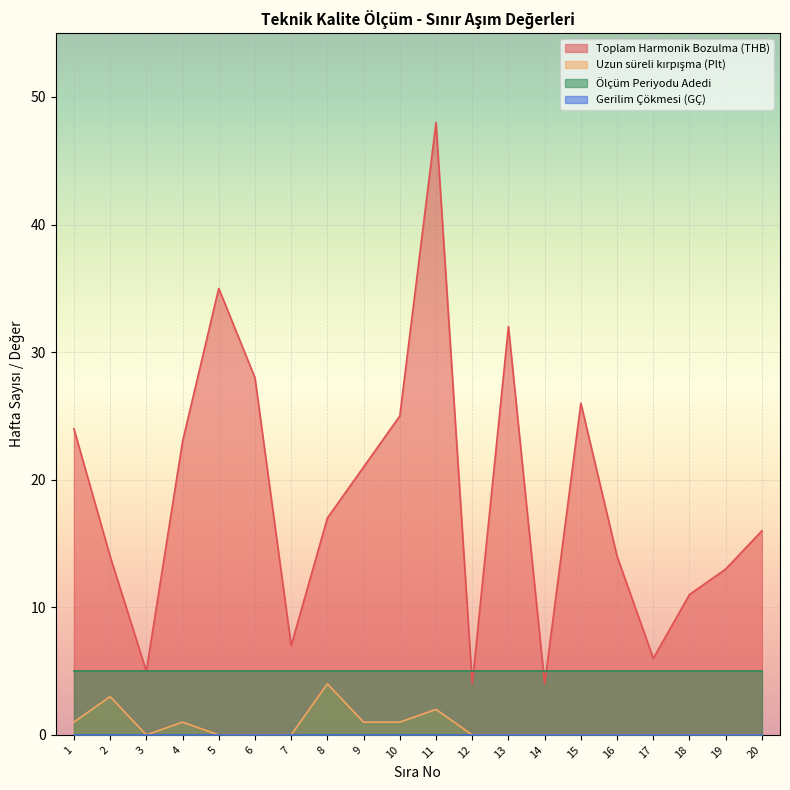

List the labels in order of Uzun süreli kırpışma (Plt) value, smallest first.

3, 5, 6, 7, 12, 13, 14, 15, 16, 17, 18, 19, 20, 1, 4, 9, 10, 11, 2, 8